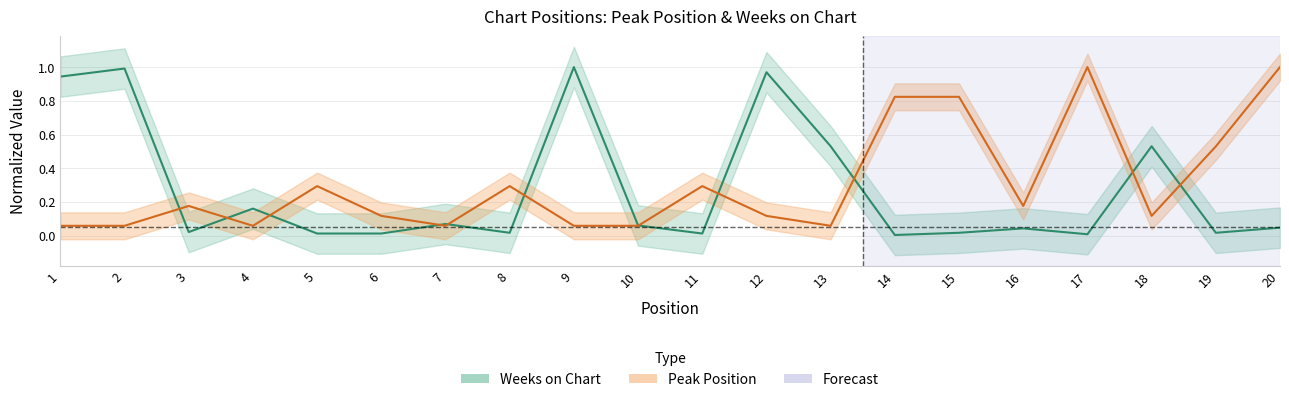

Reading left to right, list all the values displayed in this chart.

Peak Position: 0.1	0.1	0.2	0.1	0.3	0.1	0.1	0.3	0.1	0.1	0.3	0.1	0.1	0.8	0.8	0.2	1.0	0.1	0.5	1.0
Weeks on Chart: 0.9	1.0	0.0	0.2	0.0	0.0	0.1	0.0	1.0	0.1	0.0	1.0	0.5	0.0	0.0	0.0	0.0	0.5	0.0	0.0